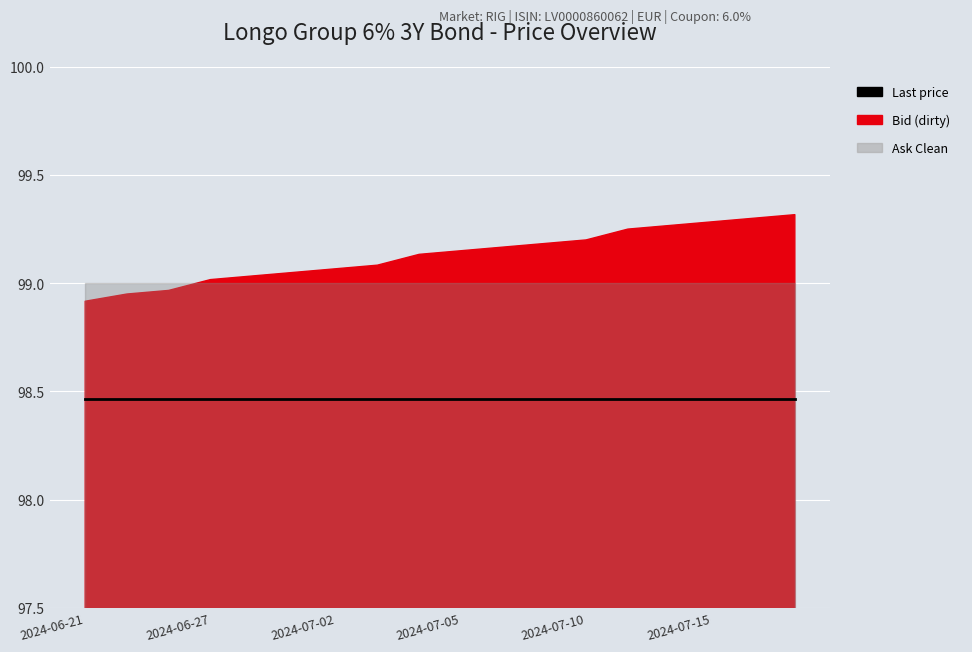

What is the difference between the maximum and minimum values in the Bid (dirty) series?

0.4